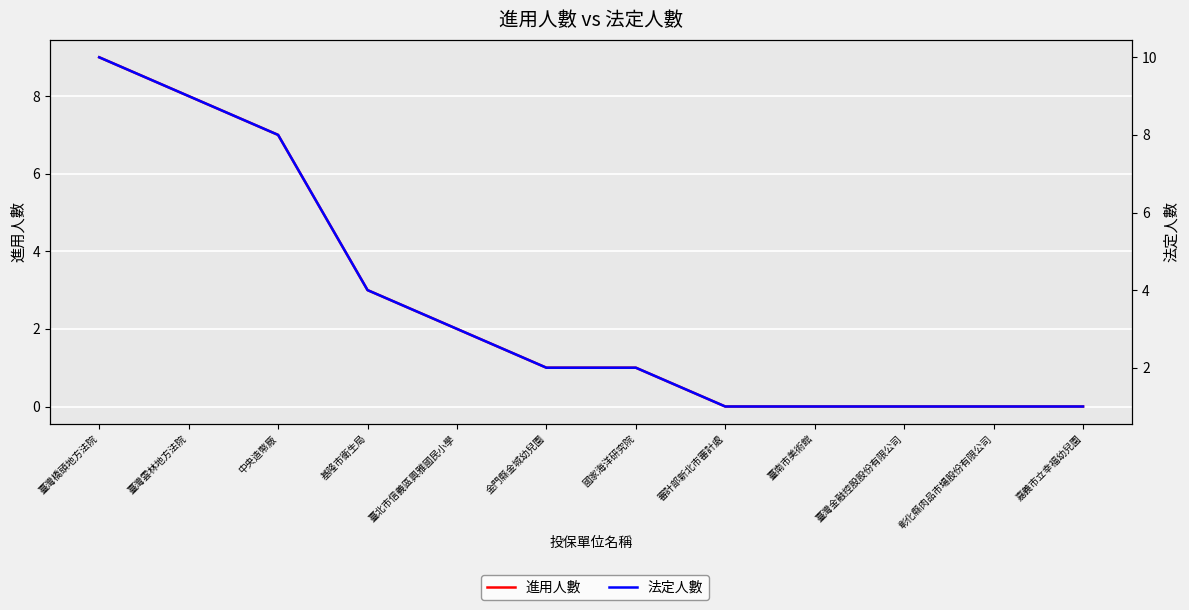

How many lines are shown in the chart?

2